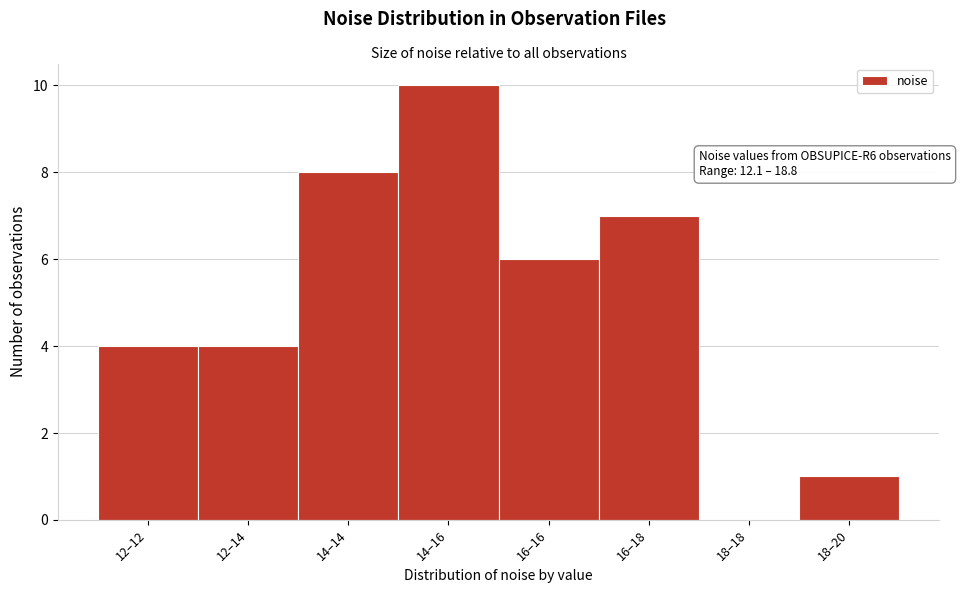

Reading right to left, extract all data points from this chart.

18–20=1	18–18=0	16–18=7	16–16=6	14–16=10	14–14=8	12–14=4	12–12=4